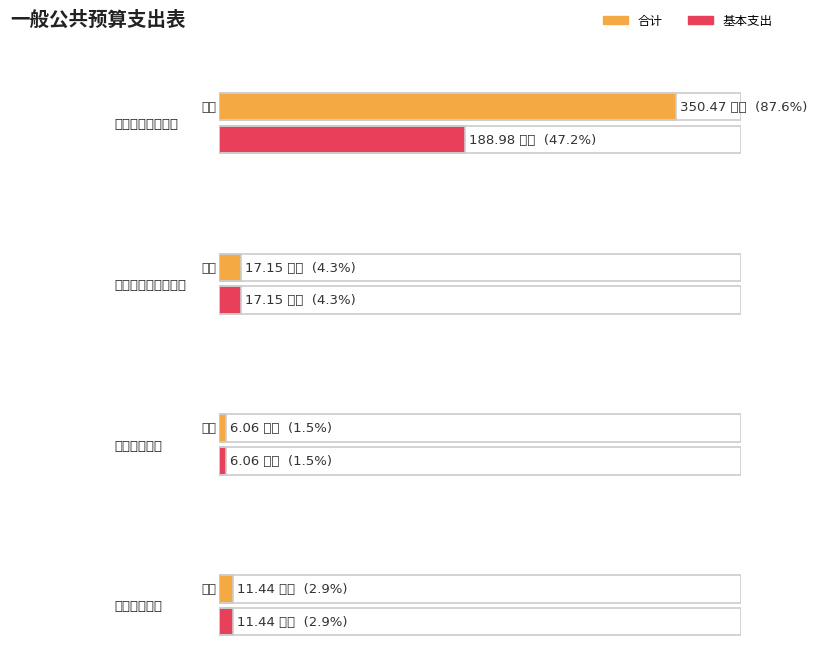

Reading left to right, transcribe all the data shown in this chart.

合计: 350.5	17.1	6.1	11.4
基本支出: 189.0	17.1	6.1	11.4